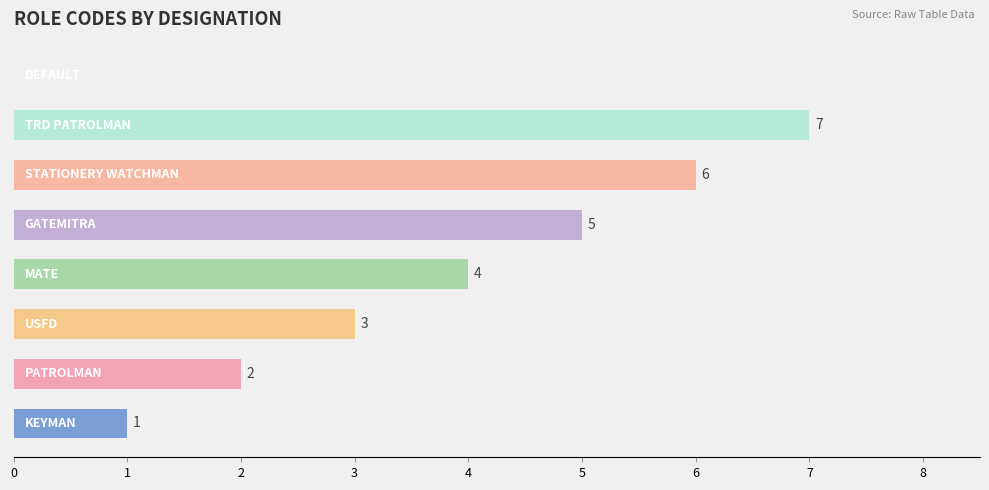

What is the greatest value displayed?

7